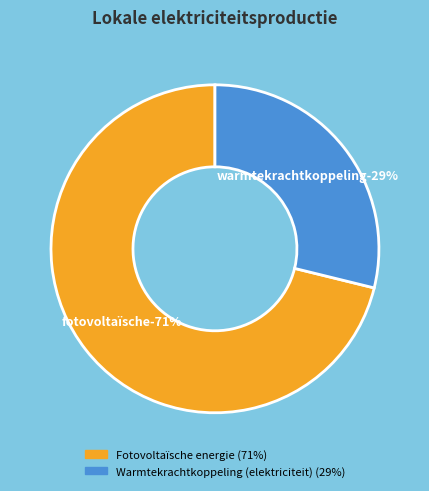

To the nearest percent, what is the difference between the Fotovoltaïsche energie and Warmtekrachtkoppeling (elektriciteit) slice percentages?

42%